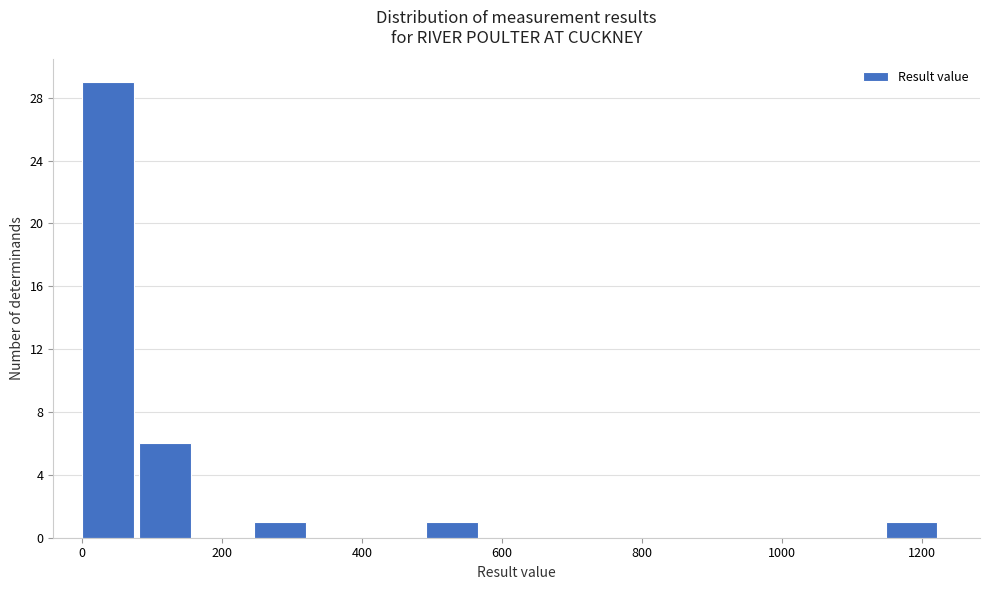

Which range on the x-axis has the tallest bar?

0 to 80